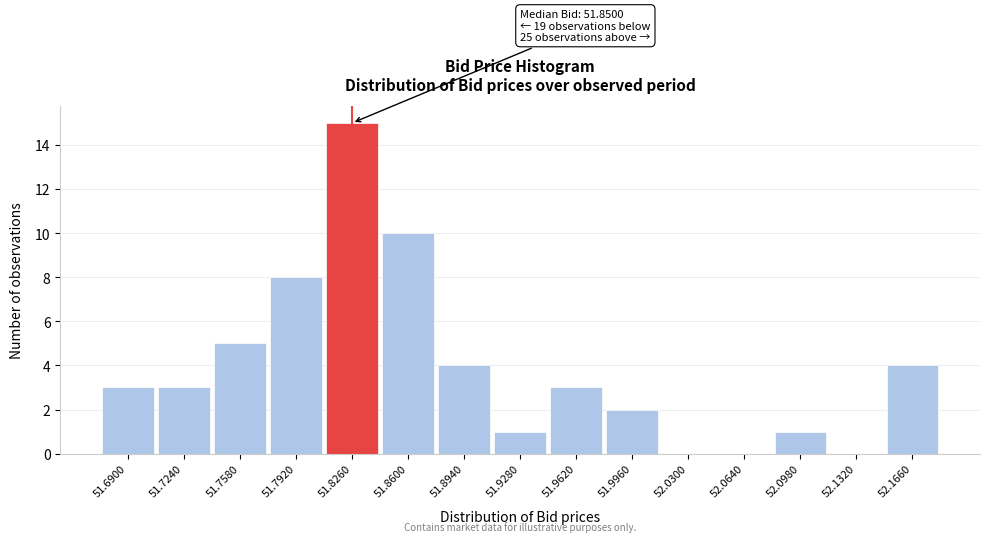

Reading left to right, what are all the values shown in this chart?

51.6900=3	51.7240=3	51.7580=5	51.7920=8	51.8260=15	51.8600=10	51.8940=4	51.9280=1	51.9620=3	51.9960=2	52.0300=0	52.0640=0	52.0980=1	52.1320=0	52.1660=4